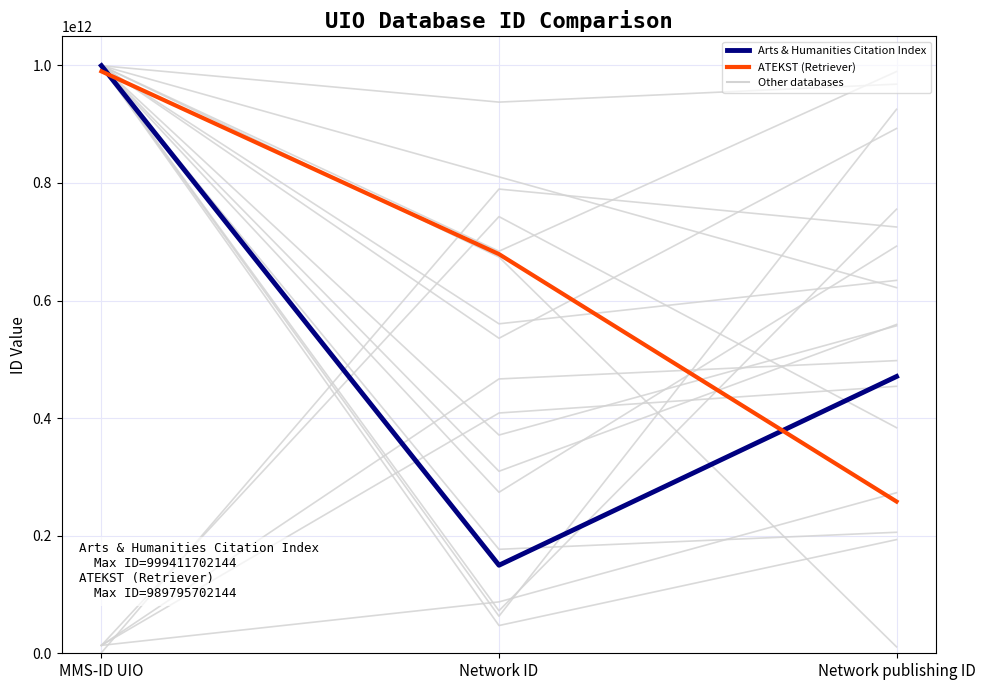

Which category has the highest value across all series?

MMS-ID UIO